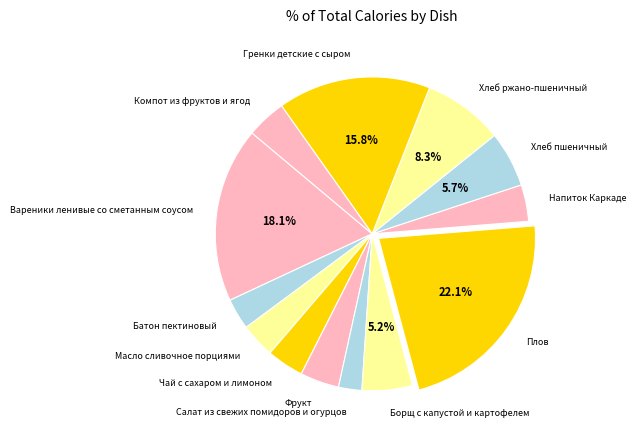

Is it true that Хлеб пшеничный is 17% of the pie?

False